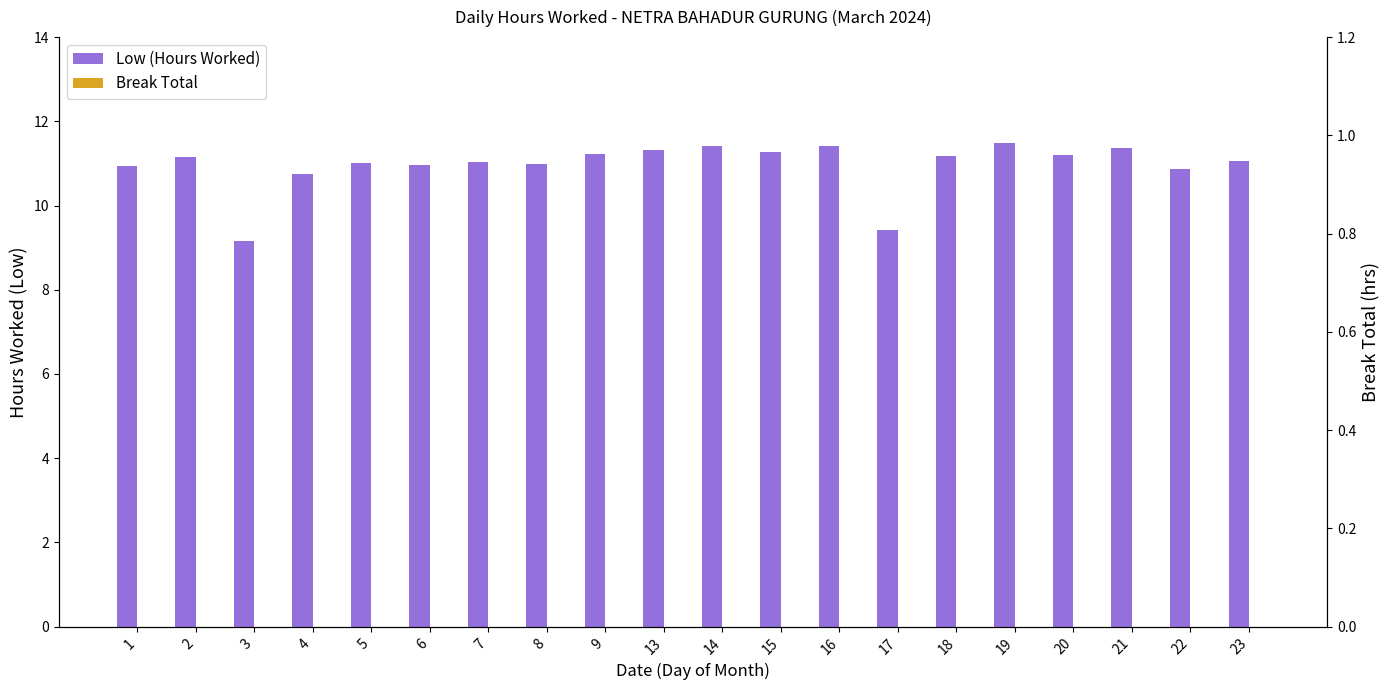

Where is Low (Hours Worked) nearest to the value 10?

17